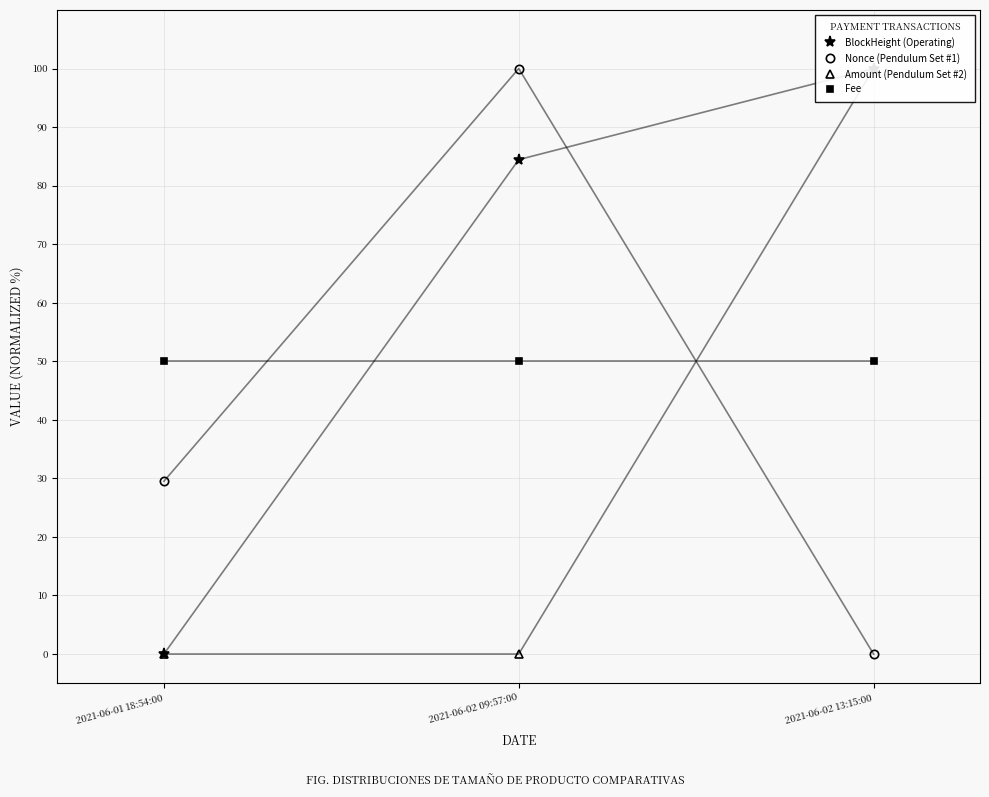

What is the total value across all series at 2021-06-02 09:57:00?

234.4